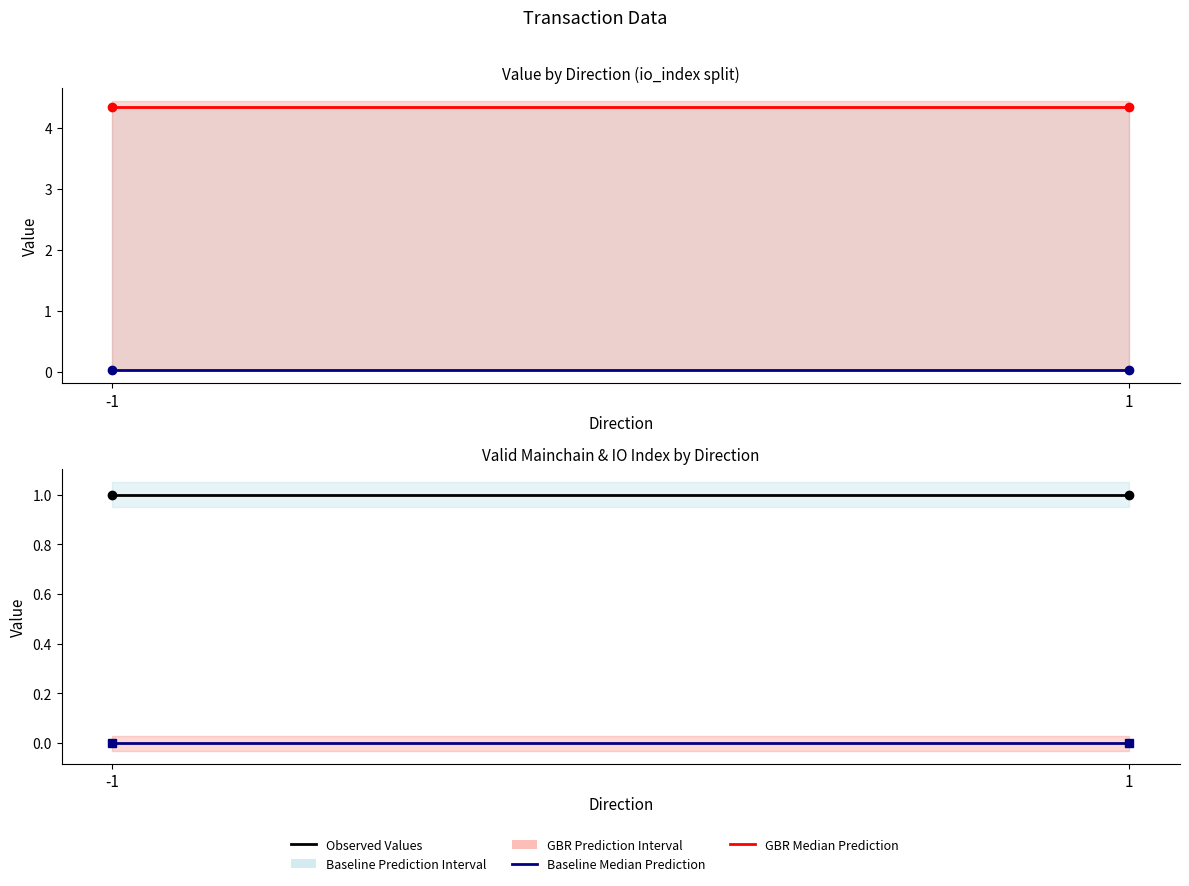

Does the chart have visible grid lines?

No